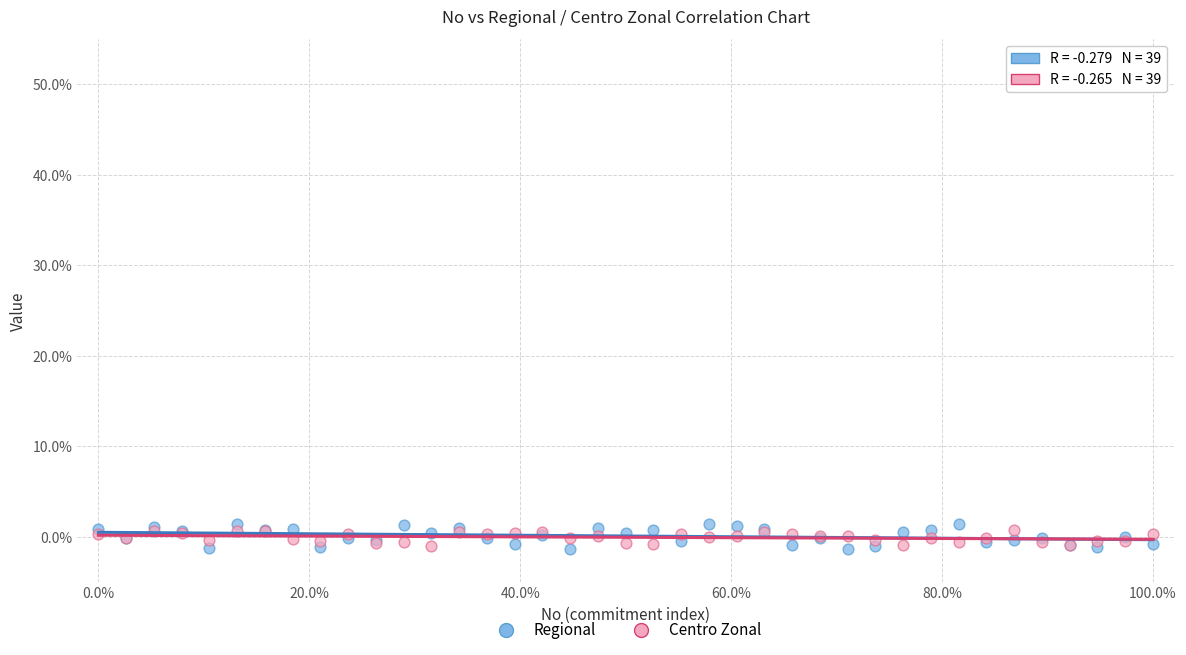

What are all the series names shown in the legend?

Regional, Centro Zonal